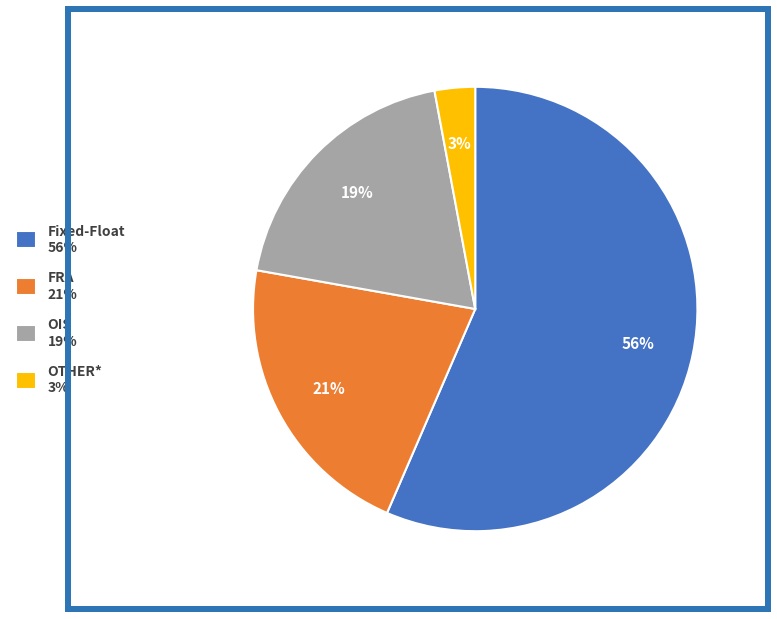

Between OIS 19% and Fixed-Float 56%, which is larger?

Fixed-Float 56%